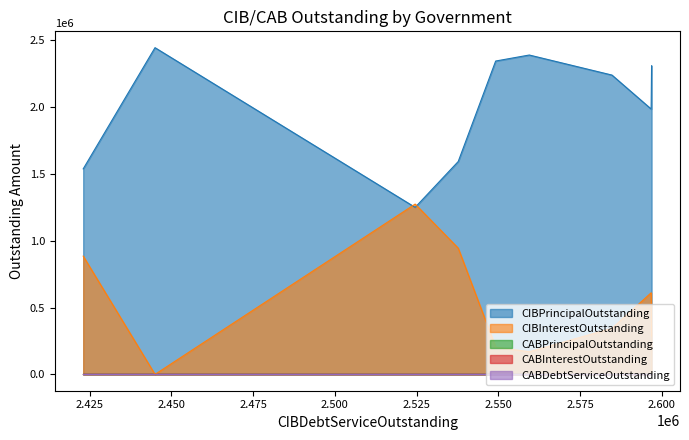

True or false: CABInterestOutstanding has more than 0 points higher than both neighbors.

False